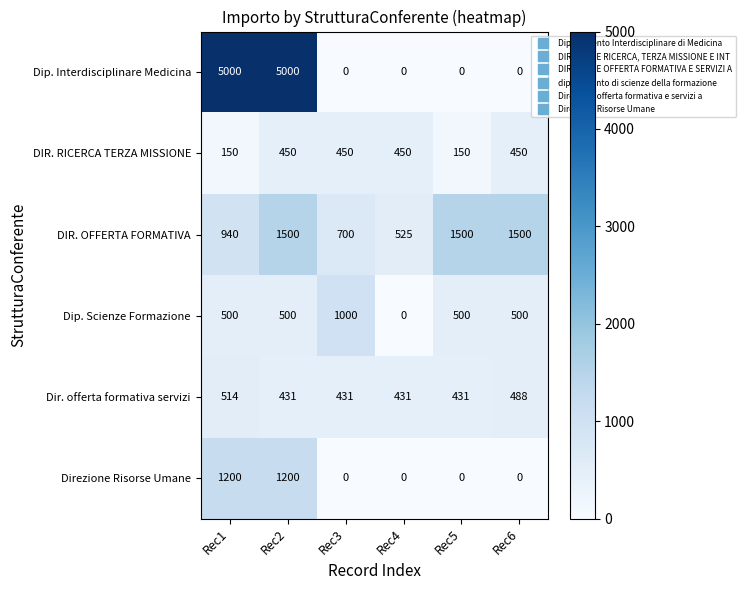

What is the spread (max minus min) of values at Rec5?

1500